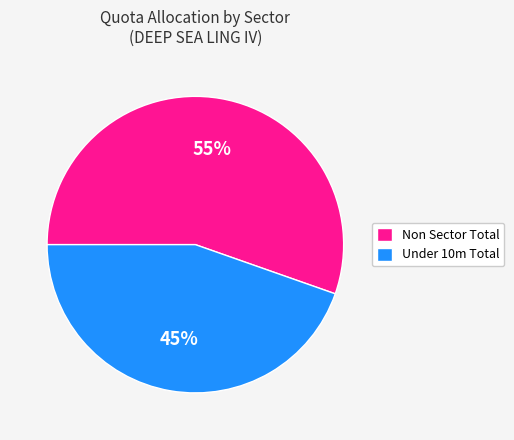

Rank the categories by value from highest to lowest.

Non Sector Total, Under 10m Total